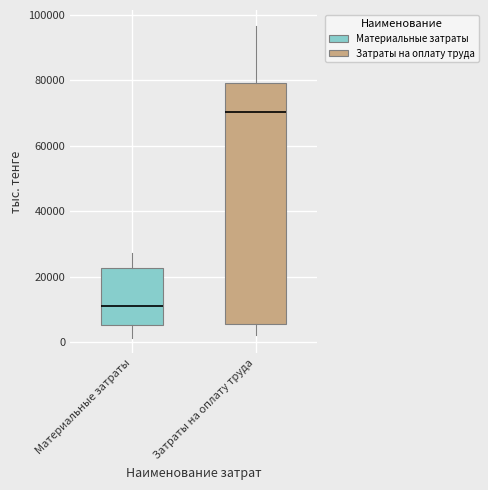

Reading left to right, transcribe this box plot: for each box, give where its median line is, the range the box spans, and where its two whiskers end, as read against the y-axis. The values are not printed on the chart, so give them approximately, as read against the axis.

Материальные затраты: median 12000, box 6000 to 22000, whiskers 2000 to 28000
Затраты на оплату труда: median 70000, box 6000 to 80000, whiskers 2000 to 96000